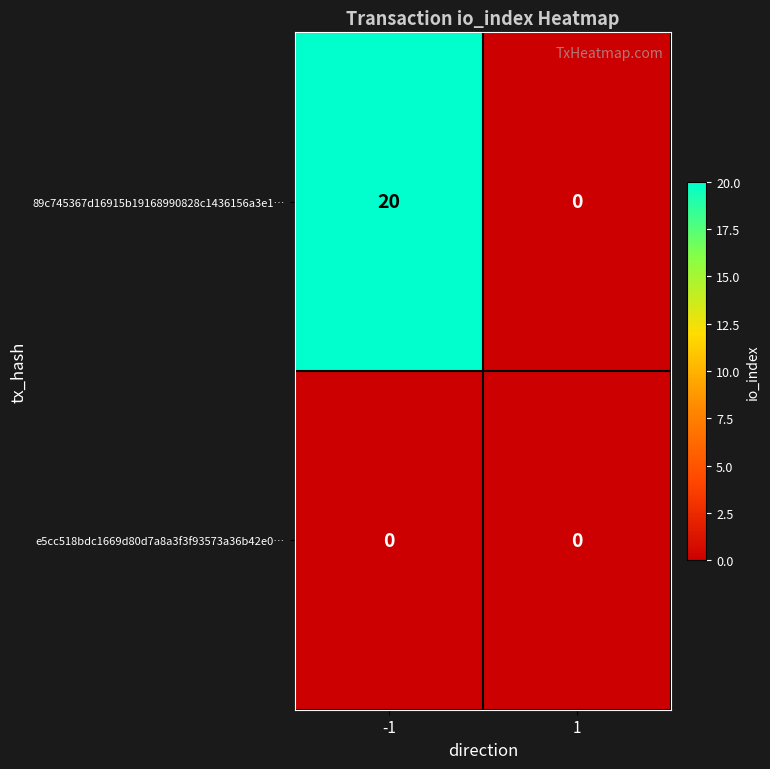

Which series has the largest range (max minus min)?

89c745367d16915b19168990828c1436156a3e1…